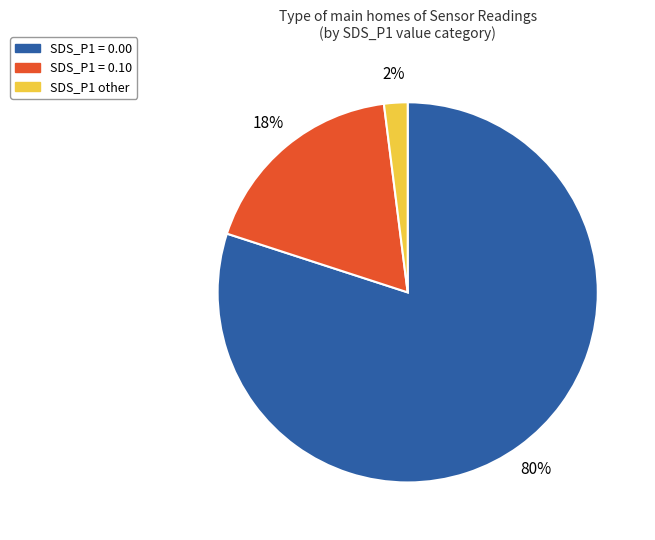

Count the number of slices in the pie.

3